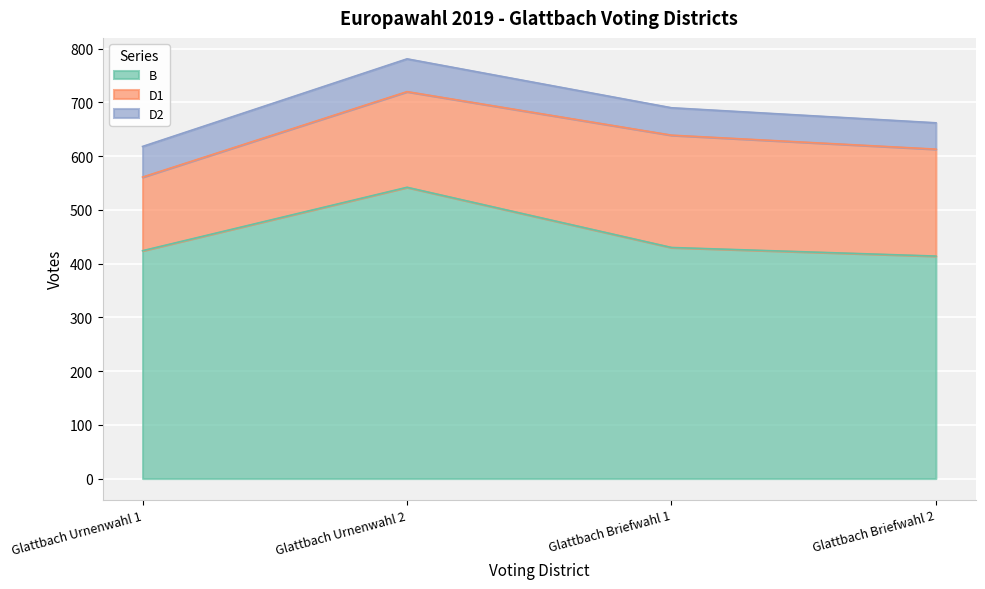

True or false: B and D2 intersect in this chart.

False